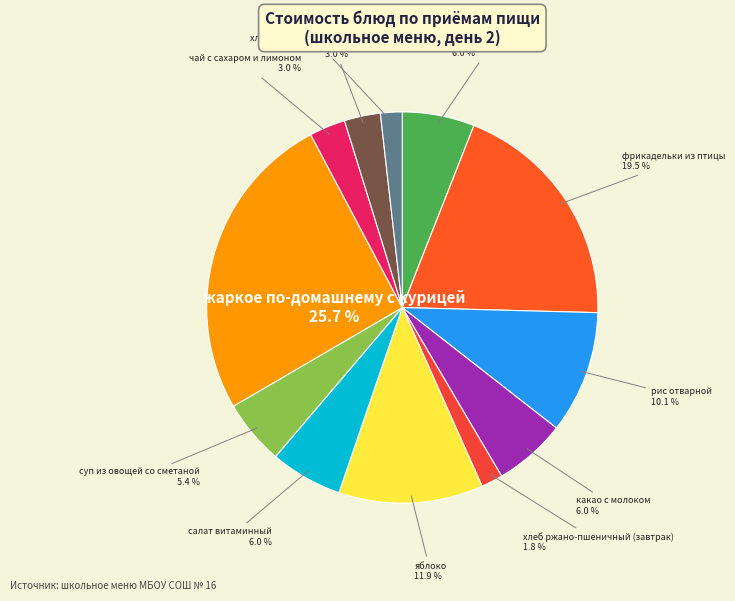

Which category has the smallest portion of the pie?

хлеб ржано-пшеничный (завтрак)